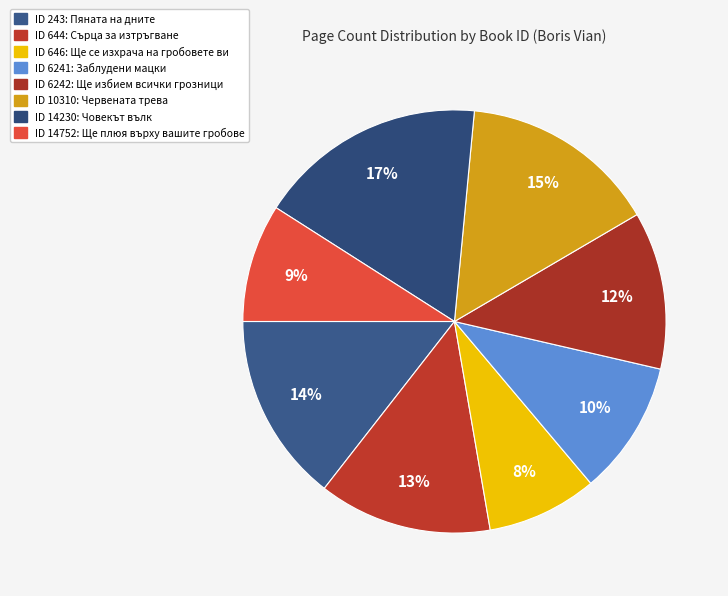

Count the number of slices in the pie.

8